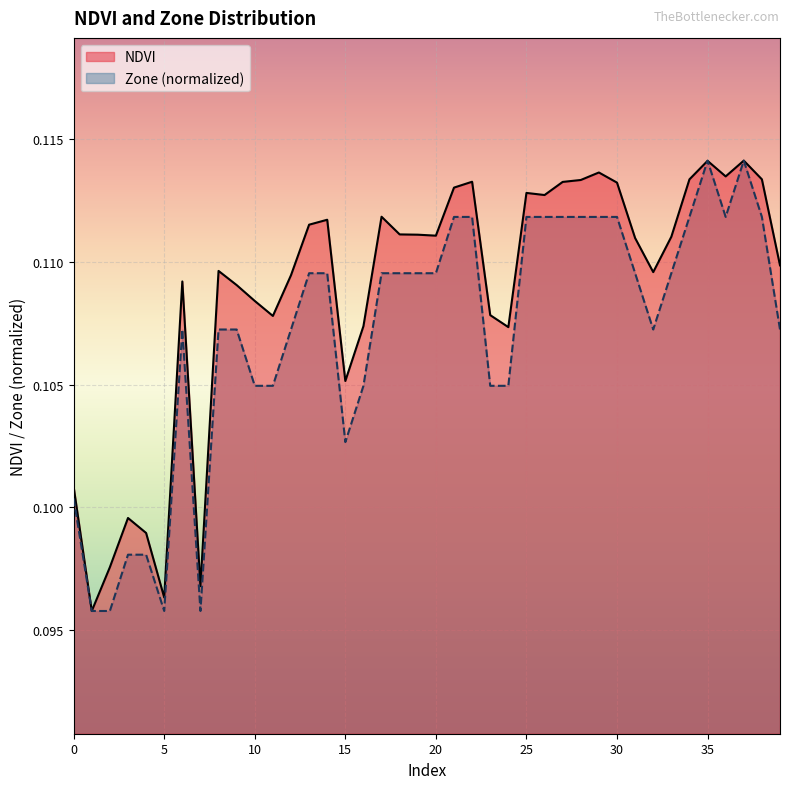

What is the sum of the NDVI values at 3 and 17?

0.2